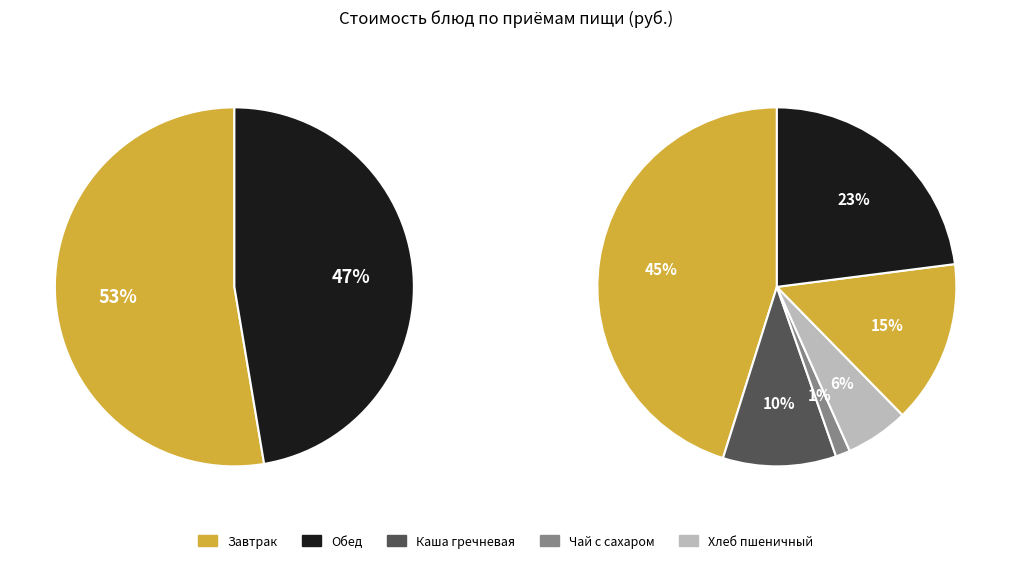

Is there a majority slice in this chart?

No